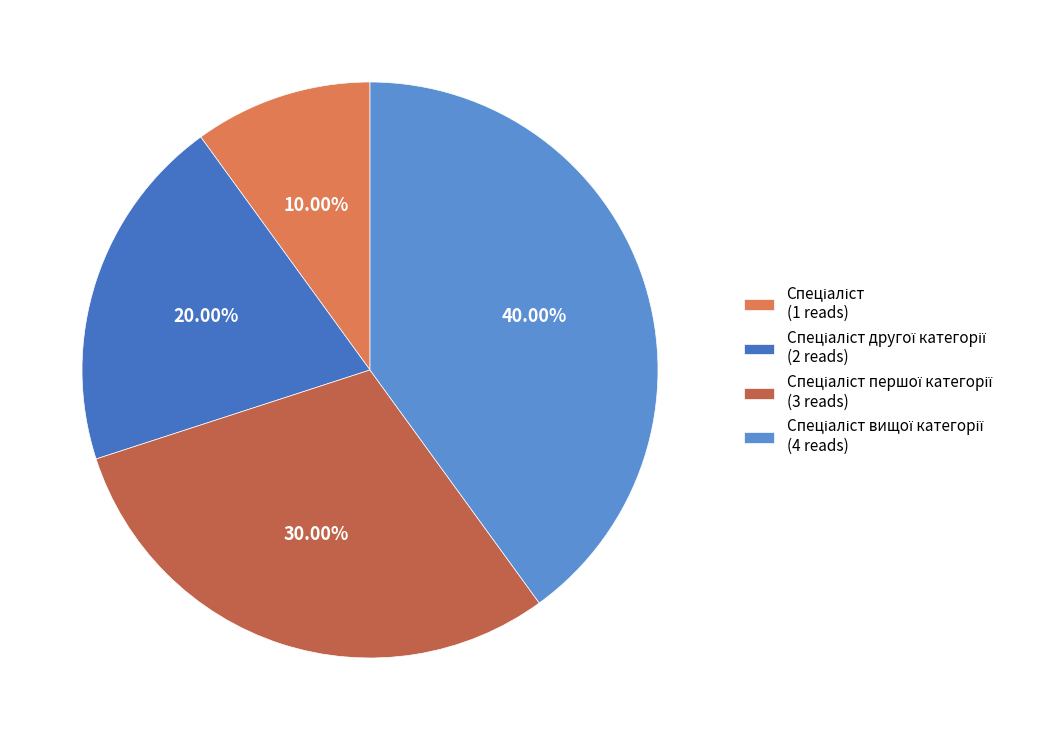

How many segments does this pie chart have?

4